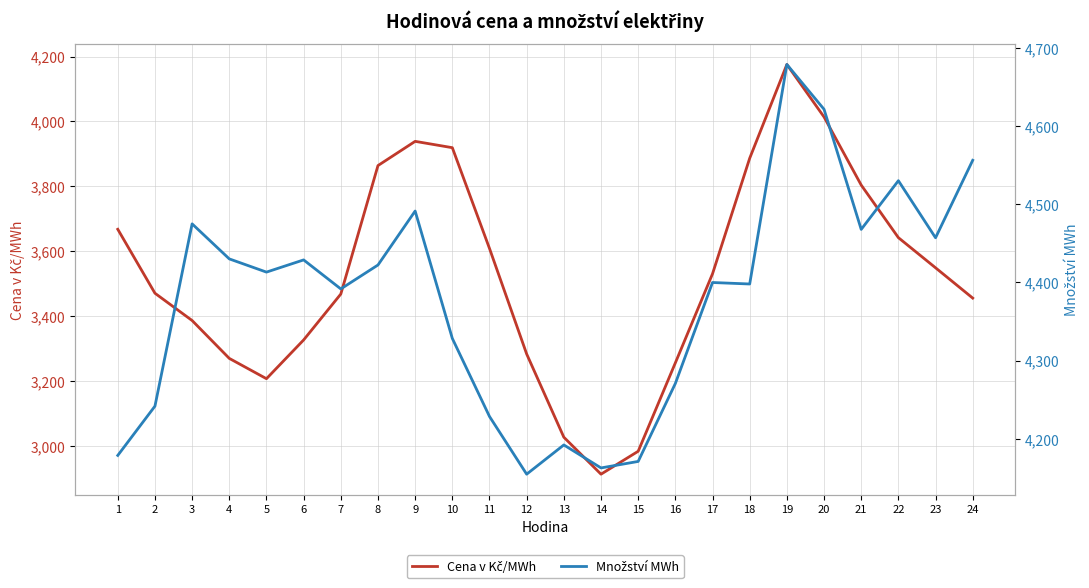

At which category does Množství MWh reach its first local valley?

5